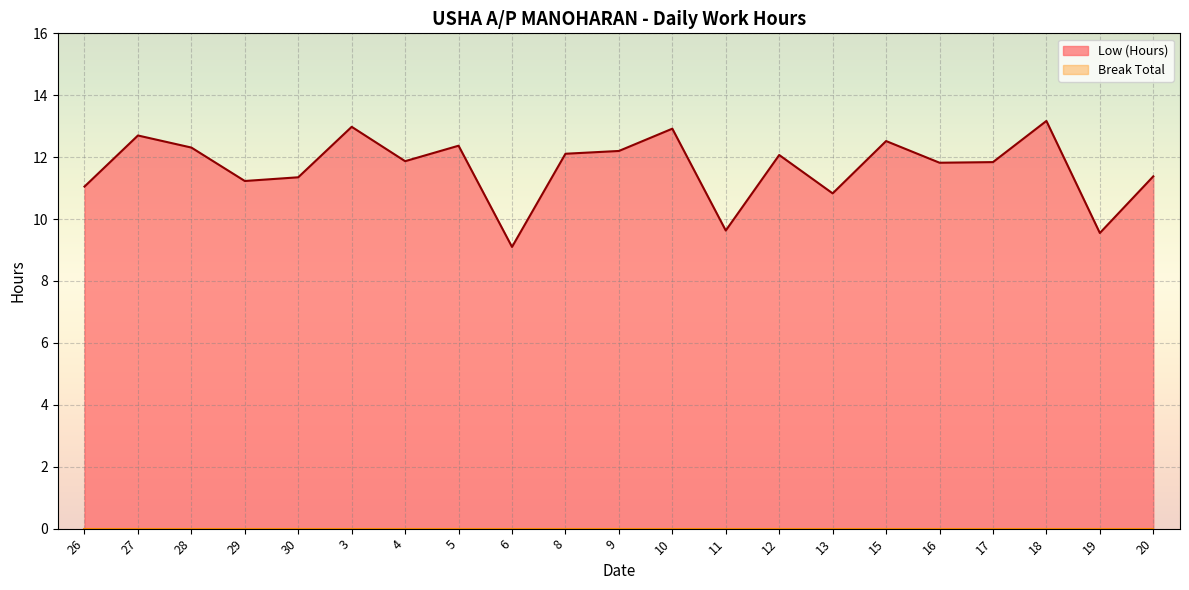

How many data points are less than 11?

4